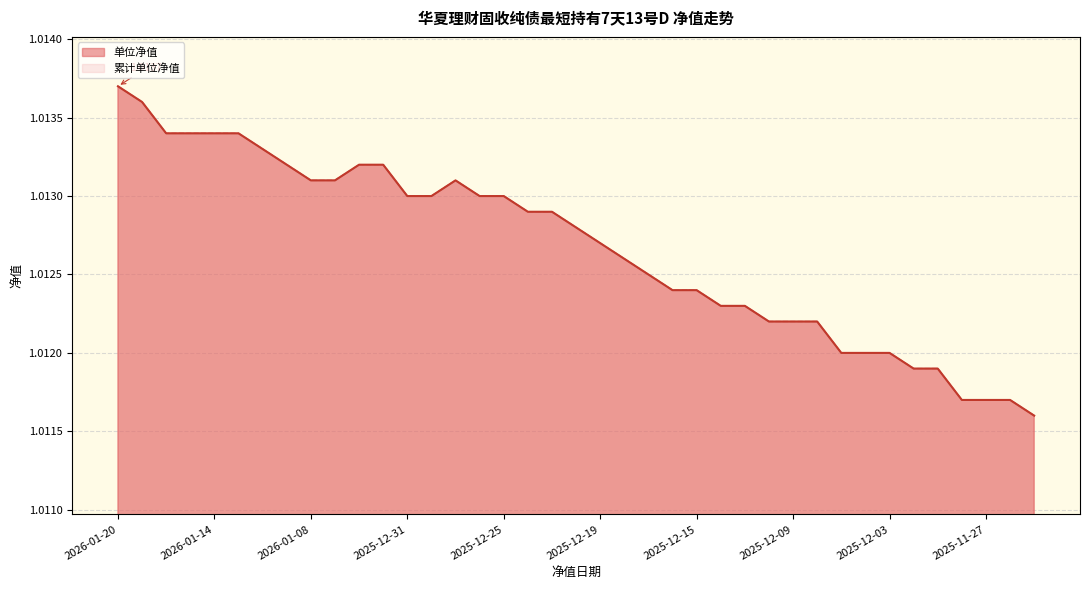

Which category has the highest value across all series?

2026-01-20